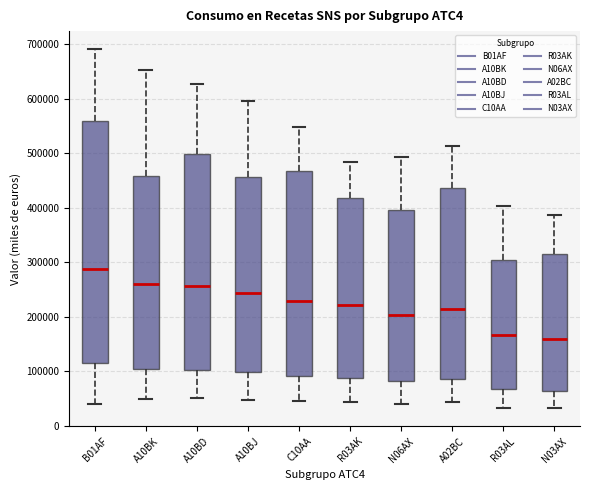

Reading left to right, transcribe this box plot: for each box, give where its median line is, the range the box spans, and where its two whiskers end, as read against the y-axis. The values are not printed on the chart, so give them approximately, as read against the axis.

B01AF: median 290000, box 110000 to 560000, whiskers 40000 to 690000
A10BK: median 260000, box 100000 to 460000, whiskers 50000 to 650000
A10BD: median 260000, box 100000 to 500000, whiskers 50000 to 630000
A10BJ: median 240000, box 100000 to 460000, whiskers 50000 to 600000
C10AA: median 230000, box 90000 to 470000, whiskers 50000 to 550000
R03AK: median 220000, box 90000 to 420000, whiskers 40000 to 480000
N06AX: median 200000, box 80000 to 400000, whiskers 40000 to 490000
A02BC: median 210000, box 90000 to 440000, whiskers 40000 to 510000
R03AL: median 170000, box 70000 to 300000, whiskers 30000 to 400000
N03AX: median 160000, box 60000 to 320000, whiskers 30000 to 390000